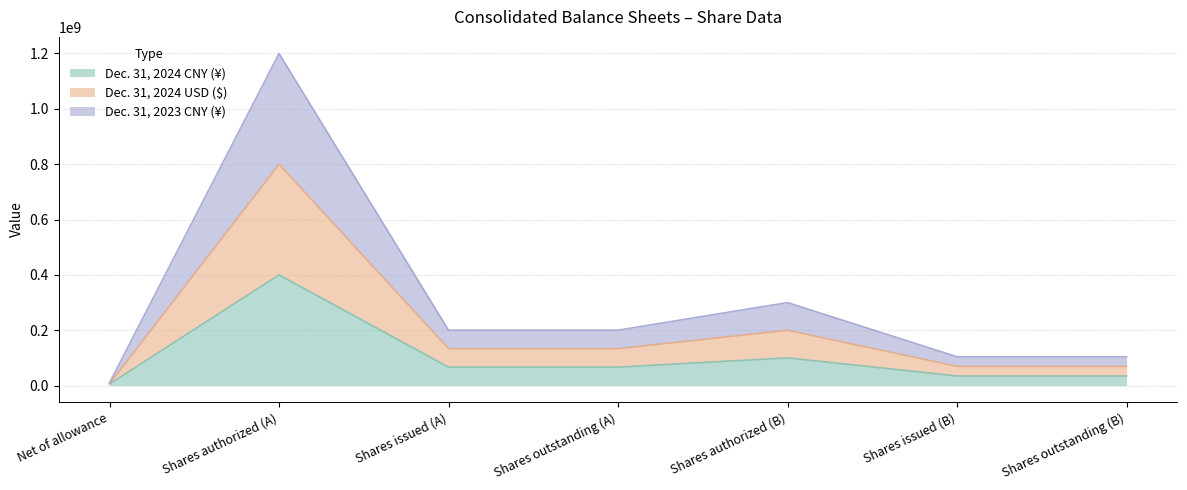

Which series has the widest spread of values?

Dec. 31, 2023 CNY (¥)